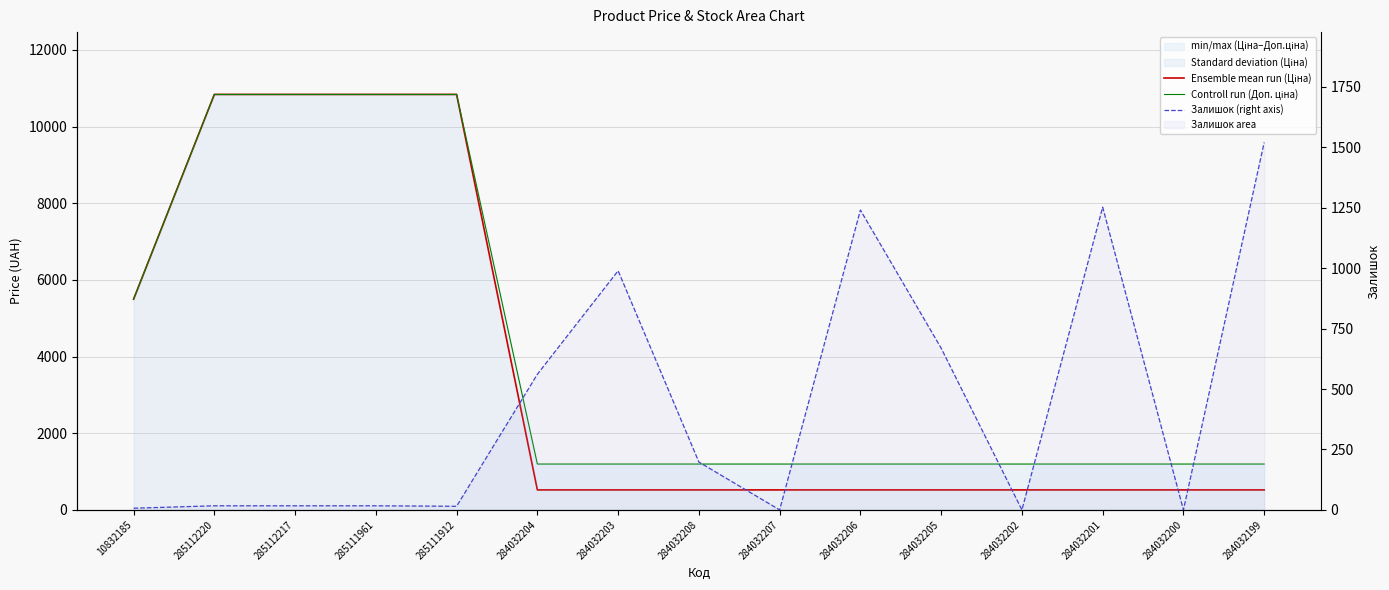

Which series changed the most between 284032207 and 284032206?

Залишок (right axis)